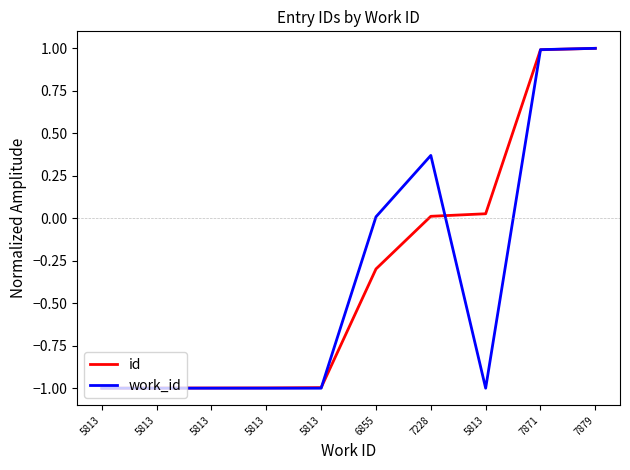

Is this an area chart (filled region under the line)?

No